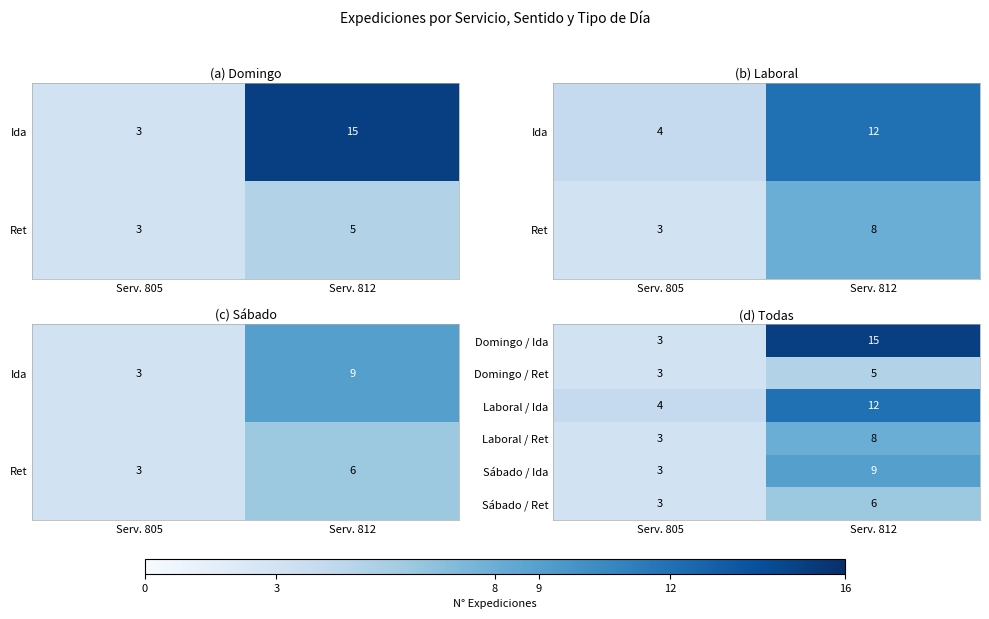

What is the total value across all series at Serv. 805?

19